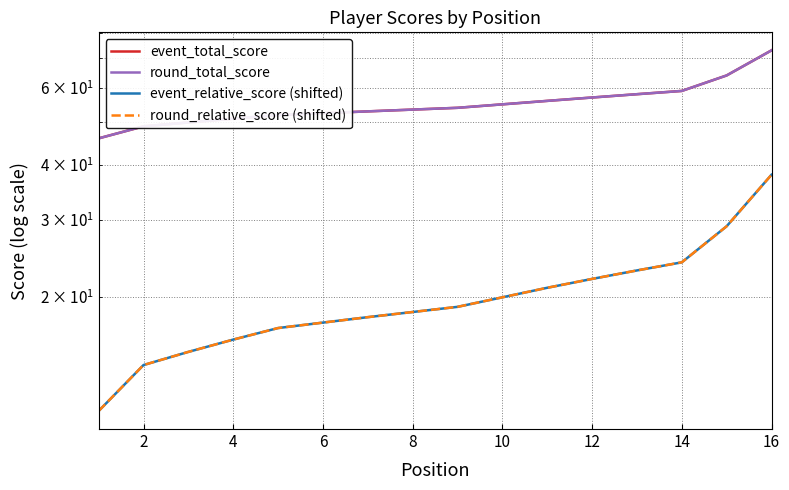

What is the sum of the event_relative_score (shifted) values at 2 and 9?

33